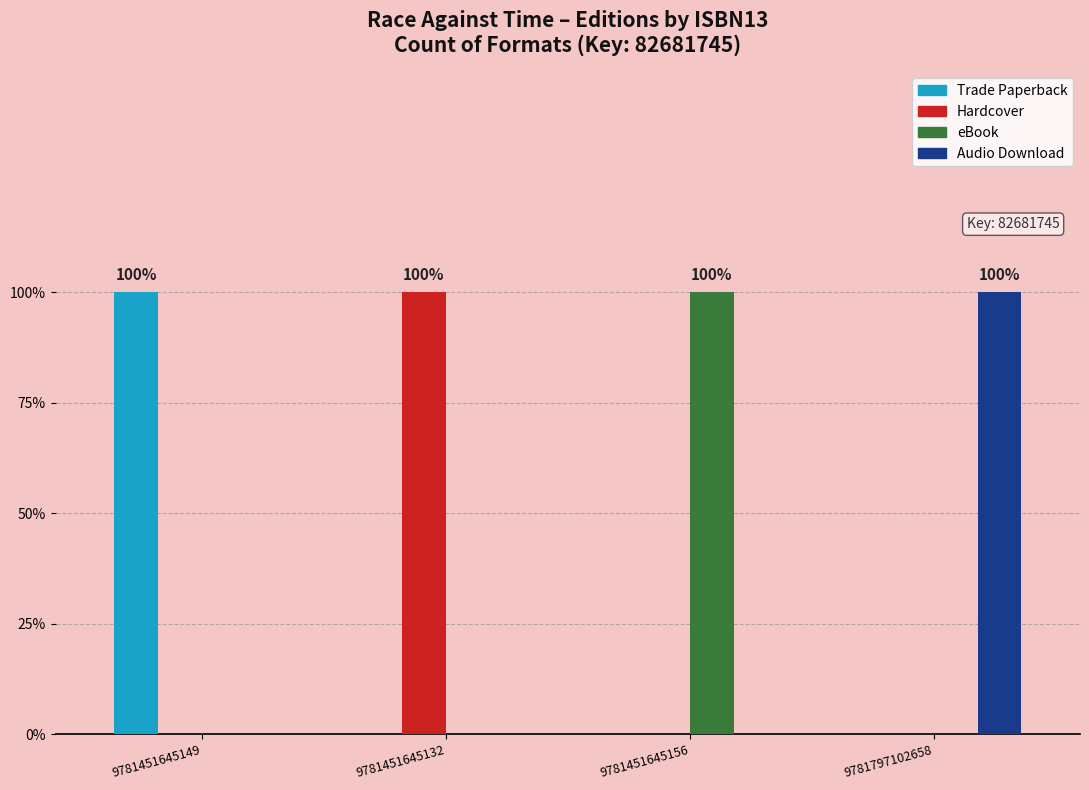

Is it true that Audio Download equals 0 at 9781451645132?

True